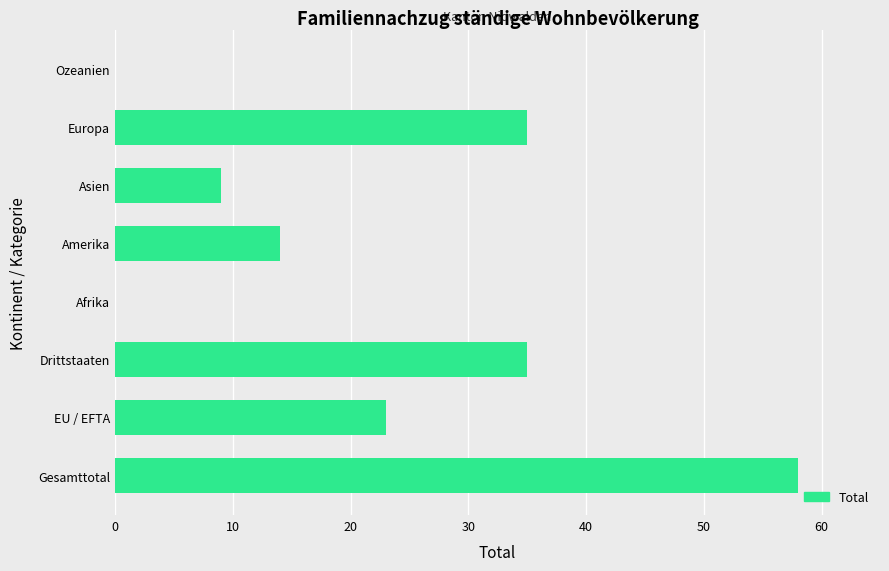

Between Amerika and Ozeanien, which is larger?

Amerika